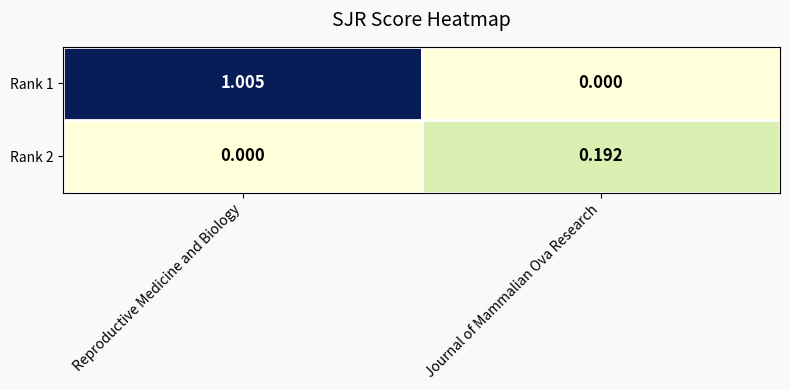

Is the value of Rank 1 at Reproductive Medicine and Biology greater than the value of Rank 2 at Reproductive Medicine and Biology?

Yes